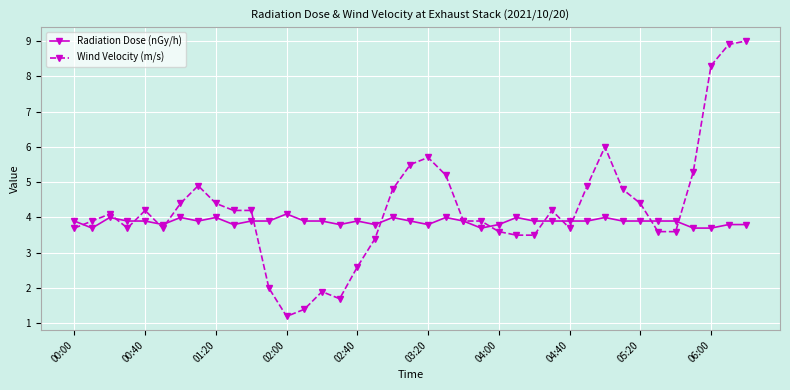

Rank the series by their maximum value, from lowest to highest.

Radiation Dose (nGy/h), Wind Velocity (m/s)